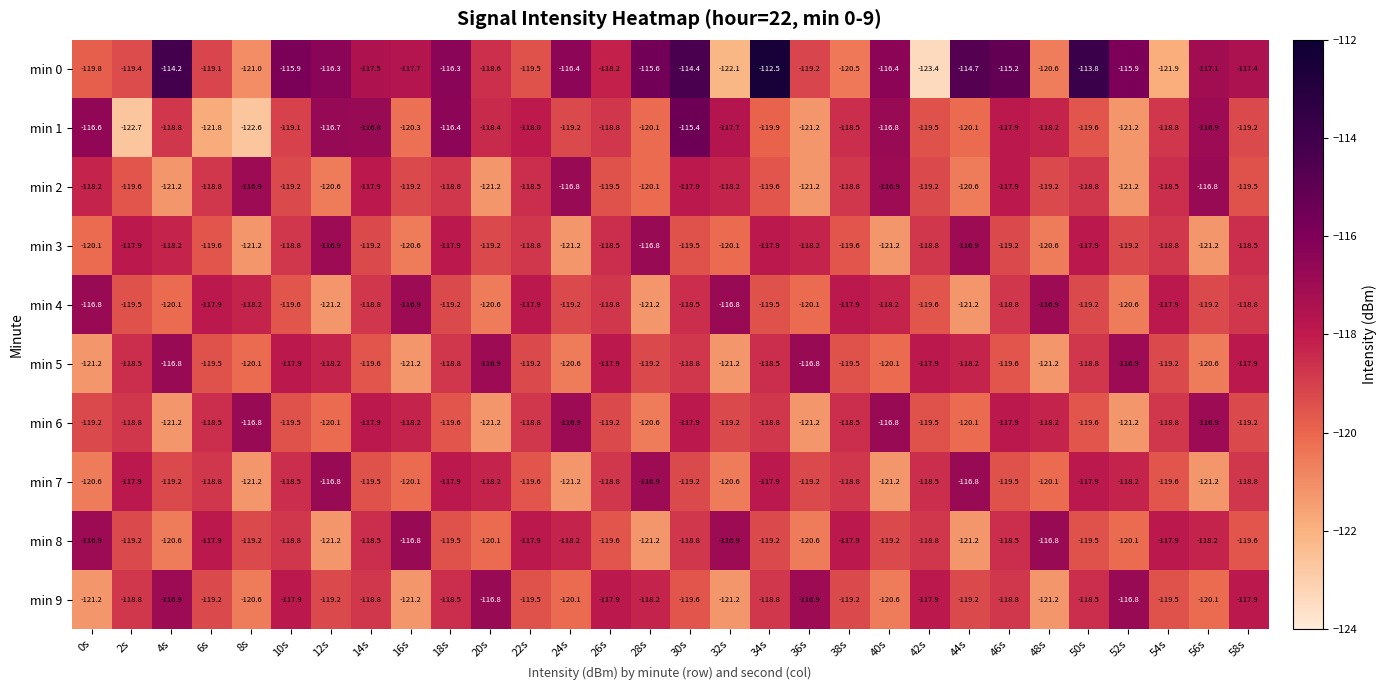

Which series has the largest range (max minus min)?

min 0